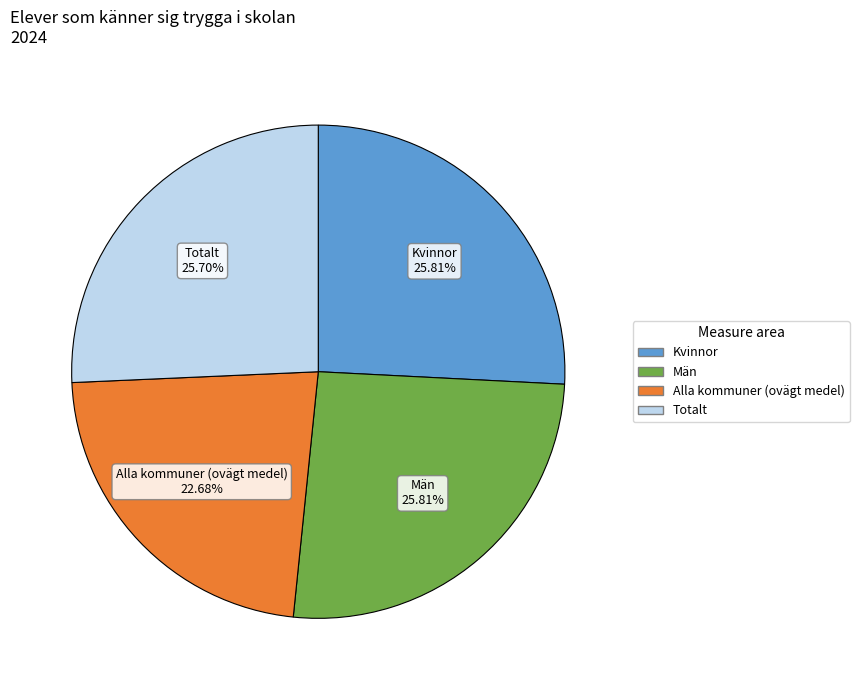

Does any single category account for the majority?

No